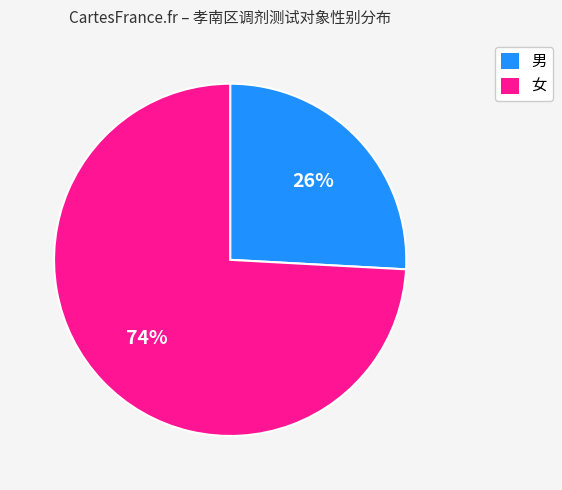

How many segments does this pie chart have?

2